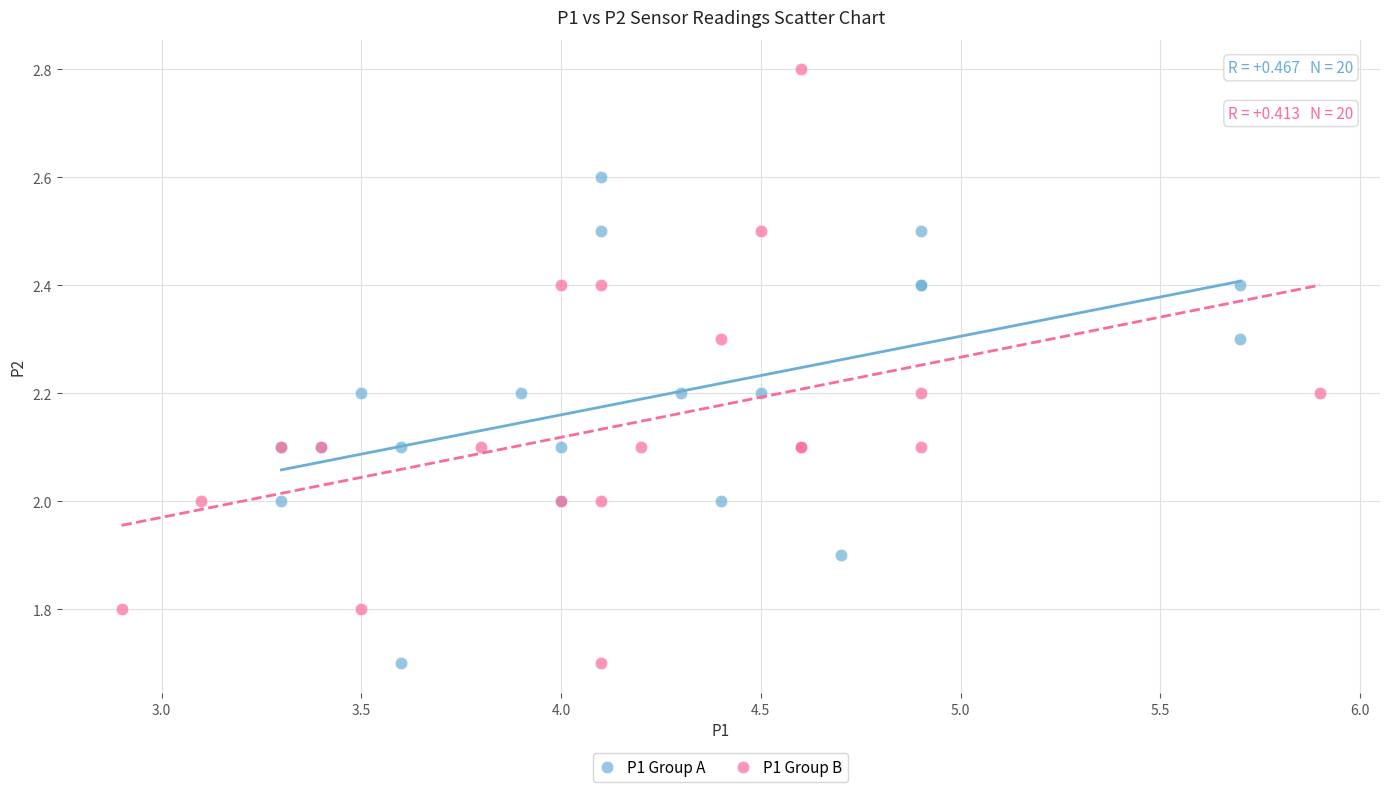

What are all the series names shown in the legend?

P1 Group A, P1 Group B